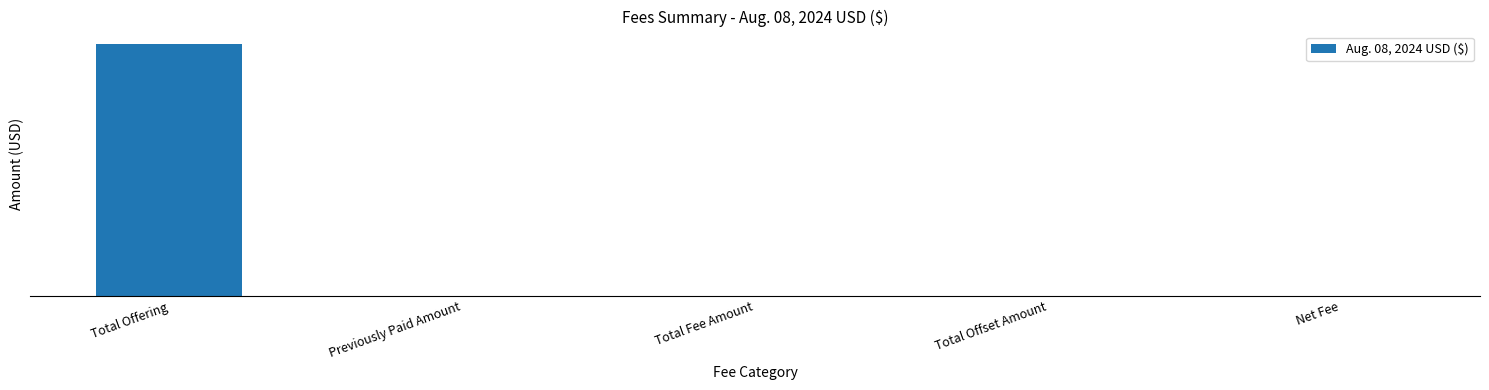

List the labels in order of value, smallest first.

Previously Paid Amount, Total Offset Amount, Total Fee Amount, Net Fee, Total Offering